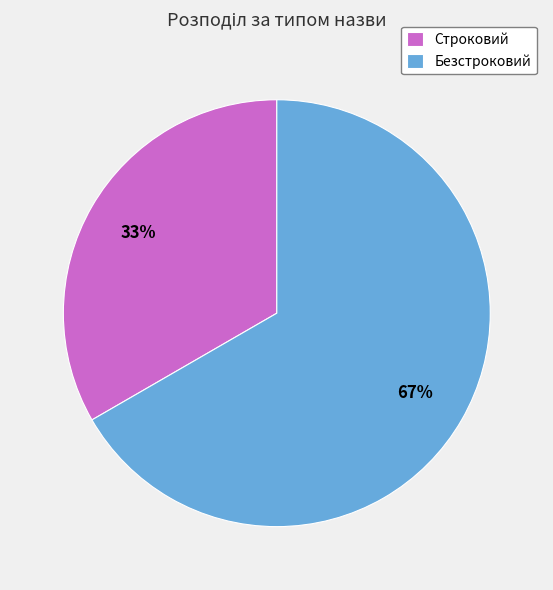

To the nearest percent, what portion does Строковий represent?

33%